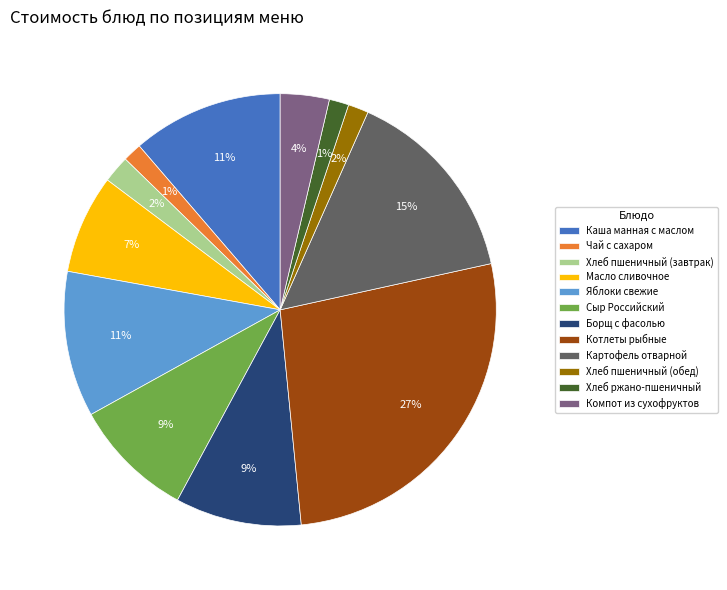

Is it true that Борщ с фасолью is 23% of the pie?

False